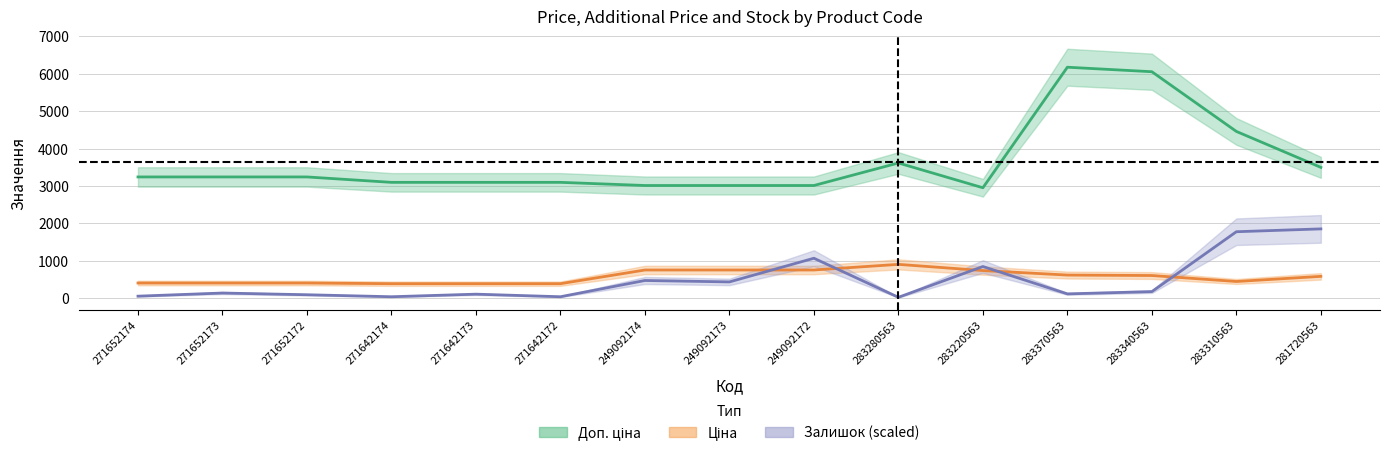

True or false: Залишок and Доп. ціна intersect in this chart.

False